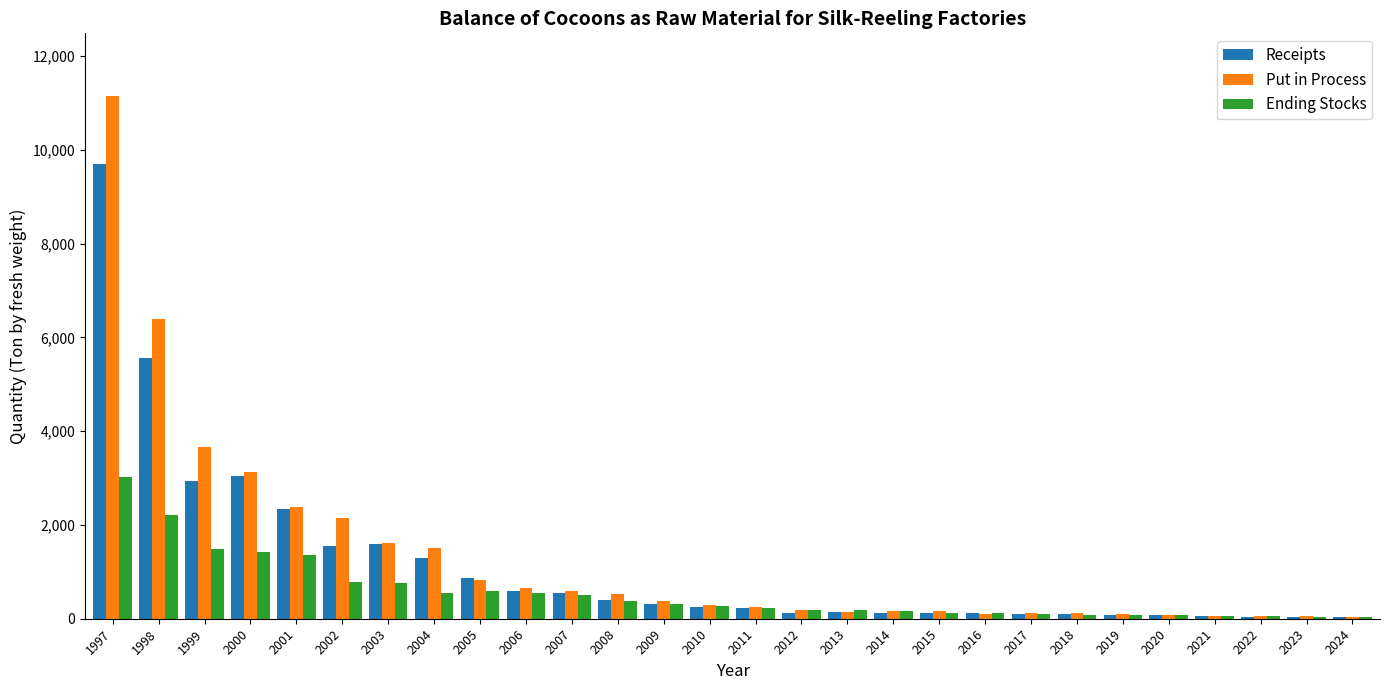

At which label does Ending Stocks reach its peak?

1997